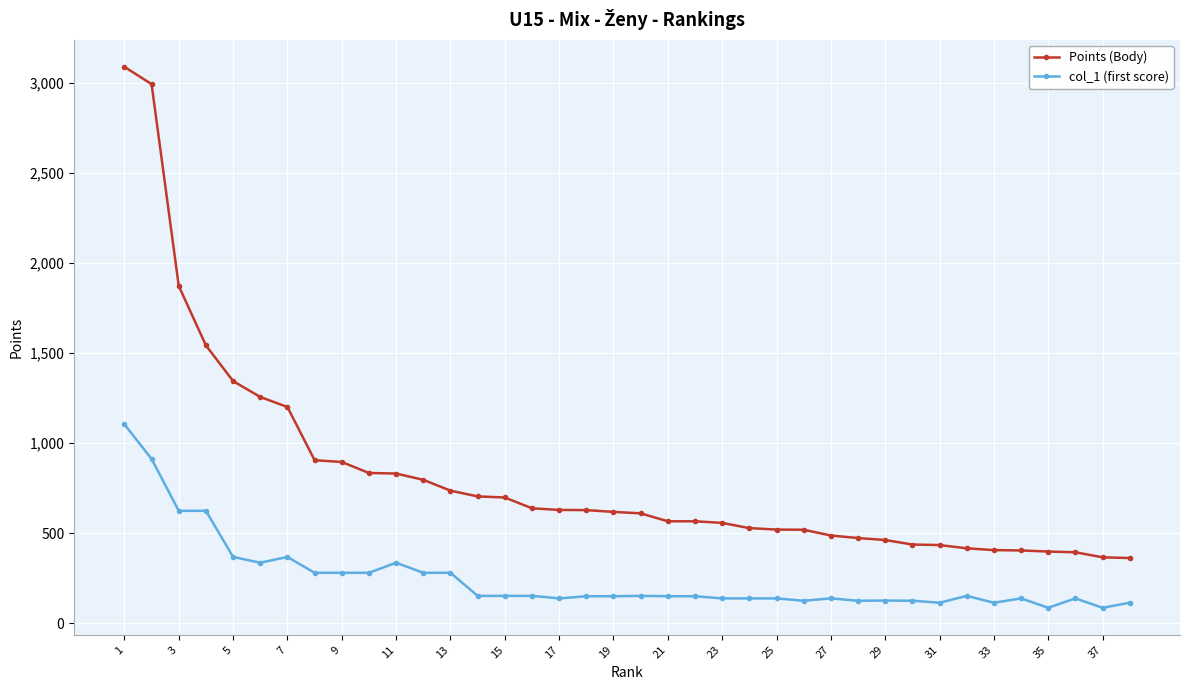

What is the value of the col_1 (first score) point at the 1st from the left?

1104